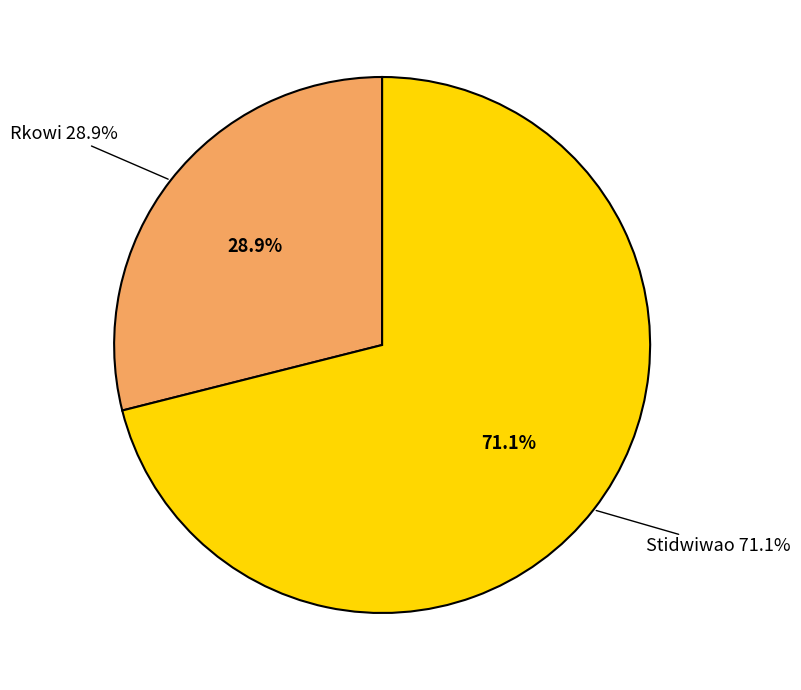

Approximately how many times larger is the value at Rkowi compared to Stidwiwao?

0.4